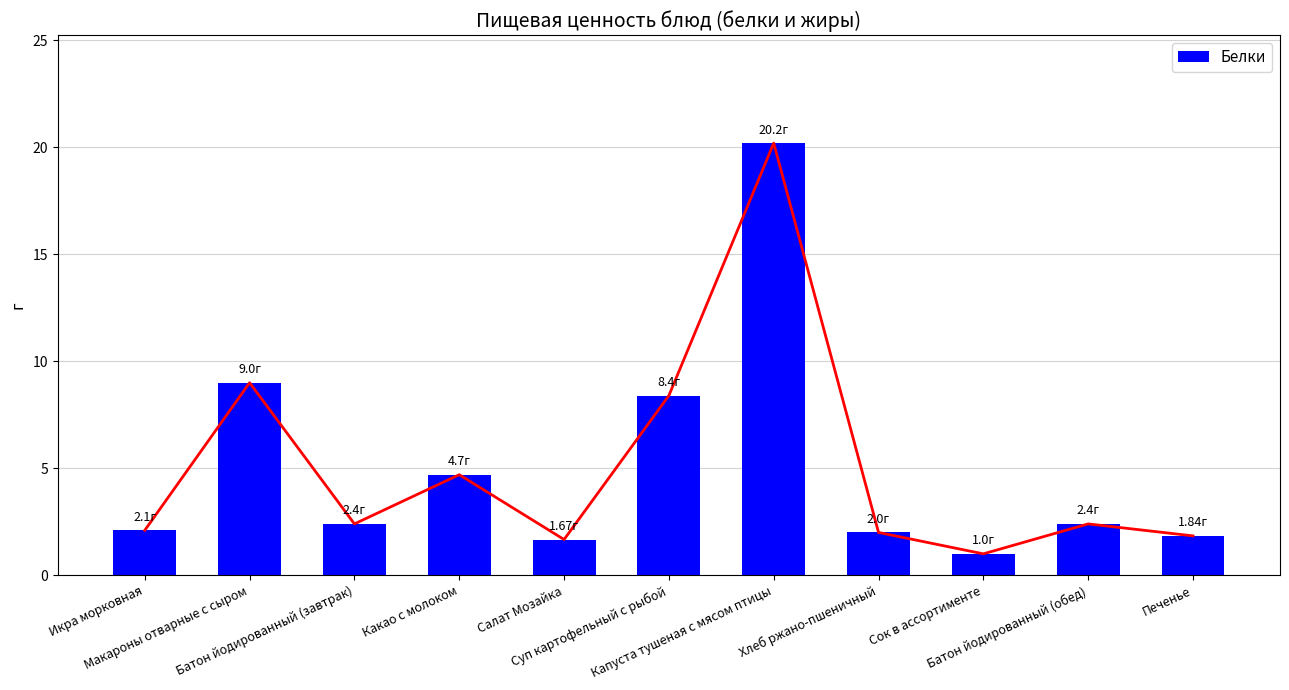

Count the number of data series in this chart.

1